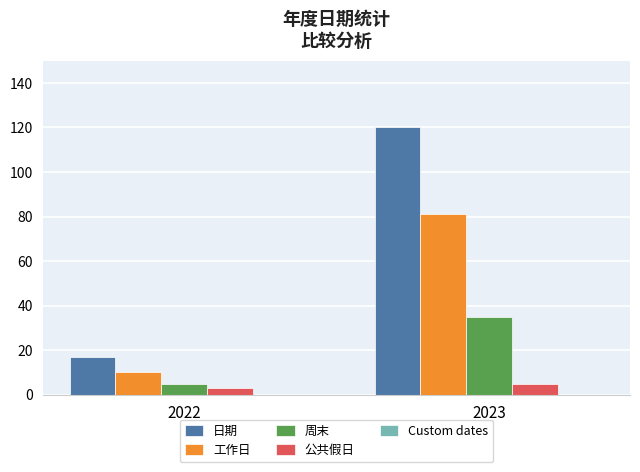

Which series changed the most between 2022 and 2023?

日期